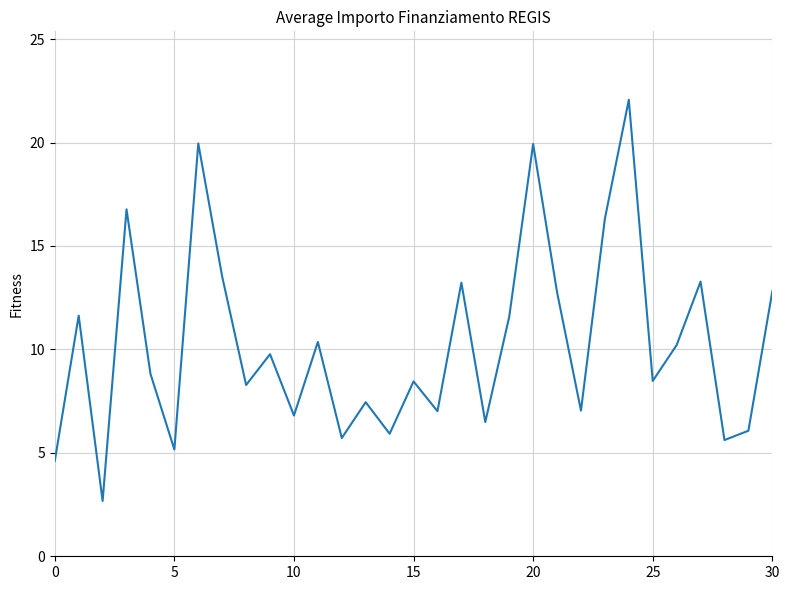

What is the maximum value shown in the chart?

22.1